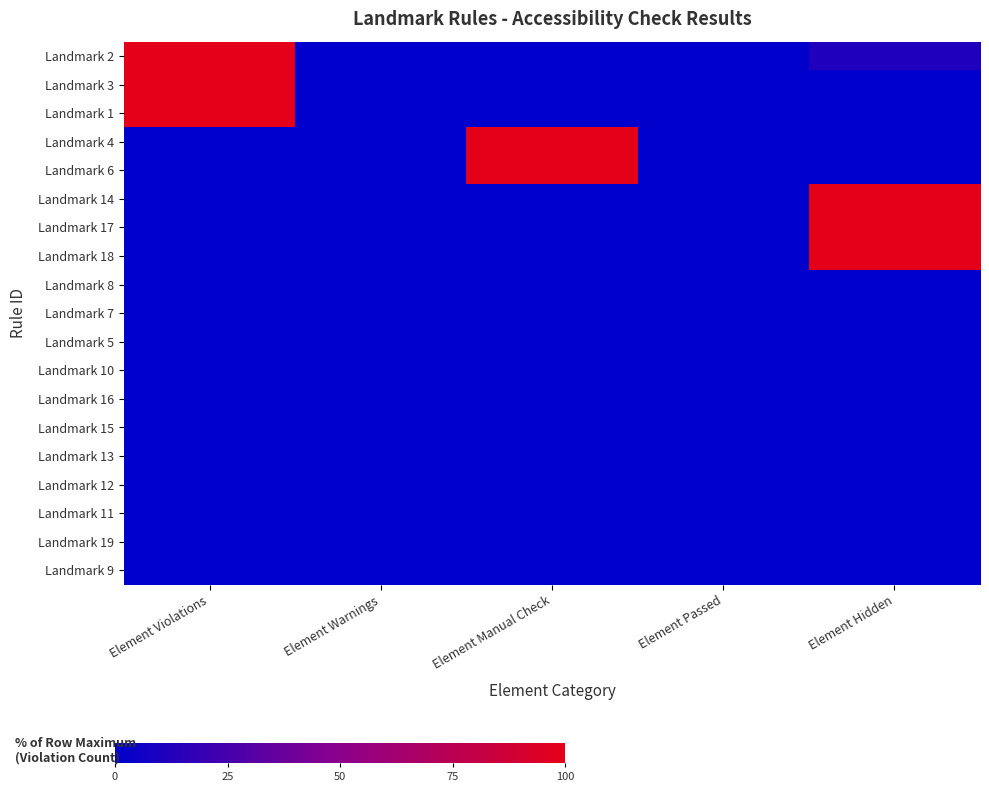

How many data points does each series have?

5